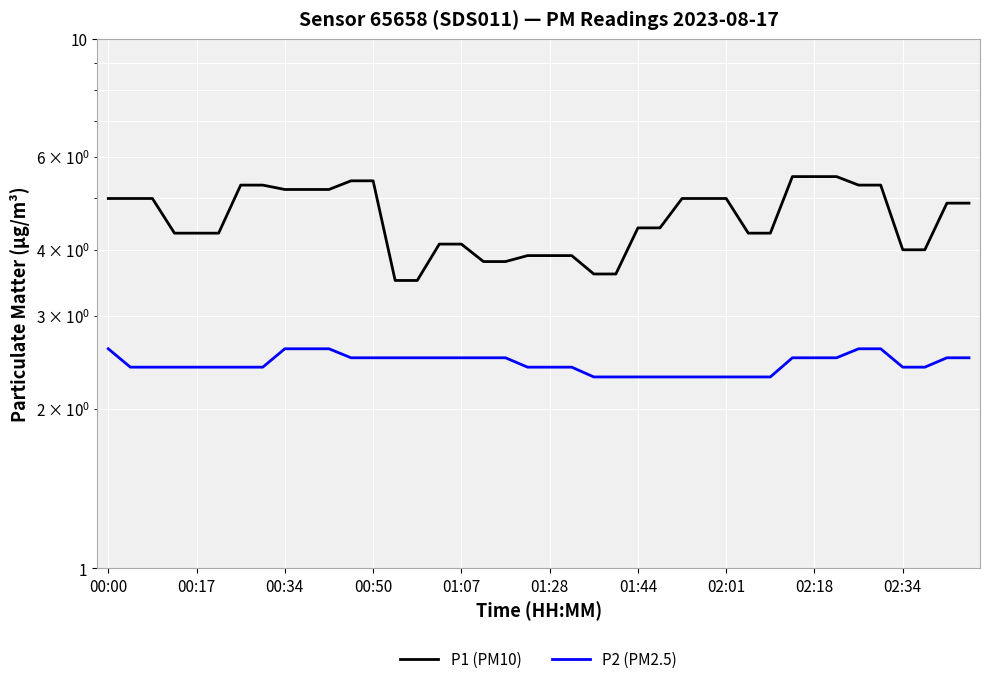

Which series has the largest range (max minus min)?

P1 (PM10)